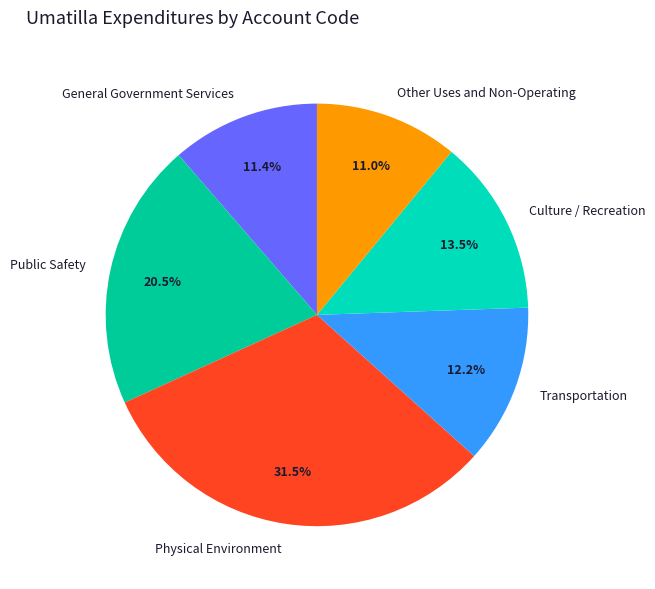

How much of the chart is everything except Public Safety?

79.5%